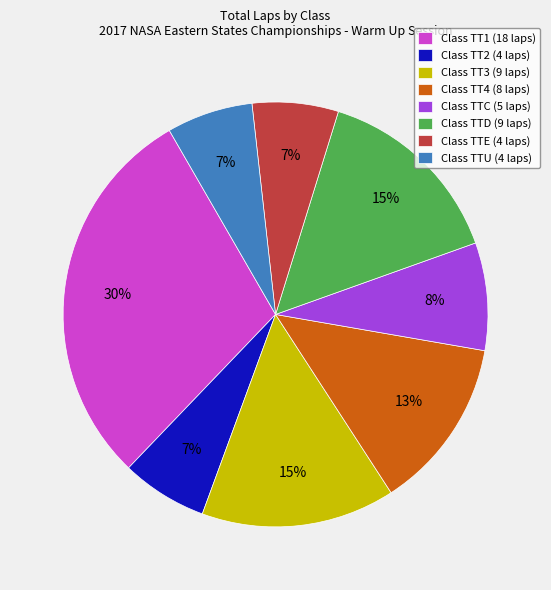

The Class TTE (4 laps) slice represents 7% of the pie. True or false?

True